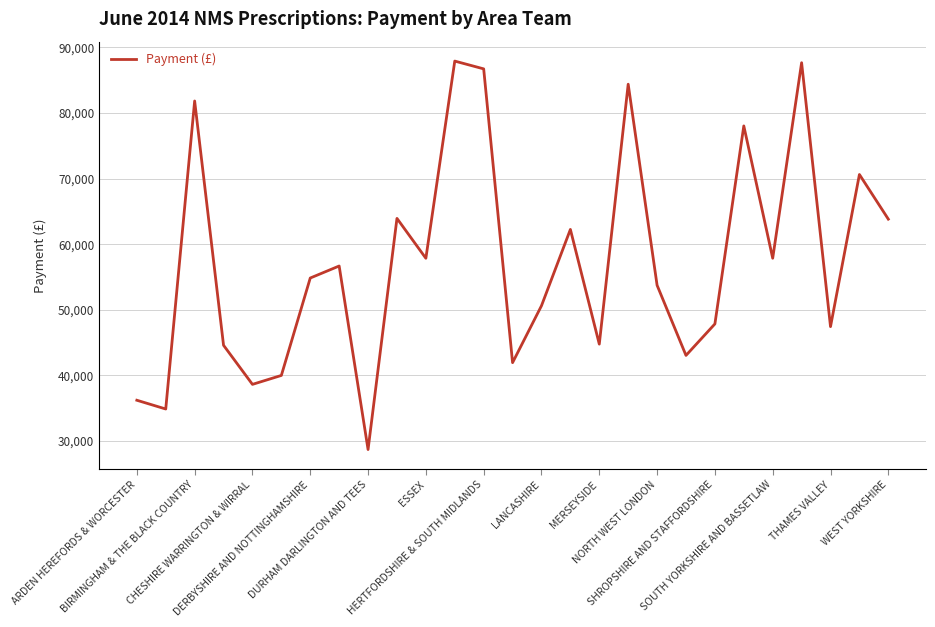

What is the maximum value shown in the chart?

87916